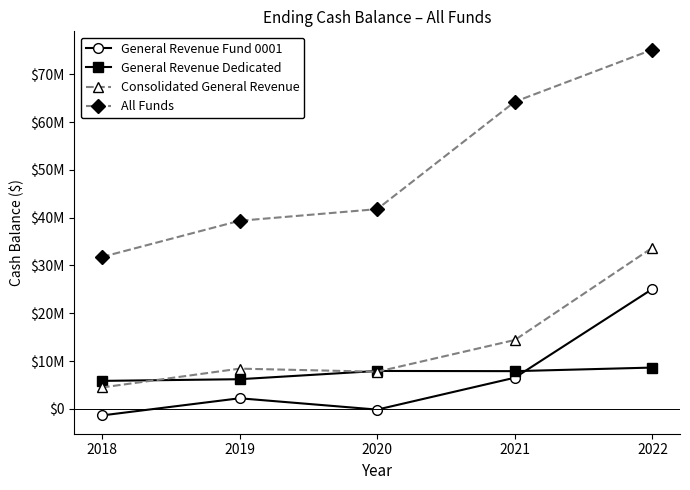

At which label does Consolidated General Revenue first exceed 8412774?

2019